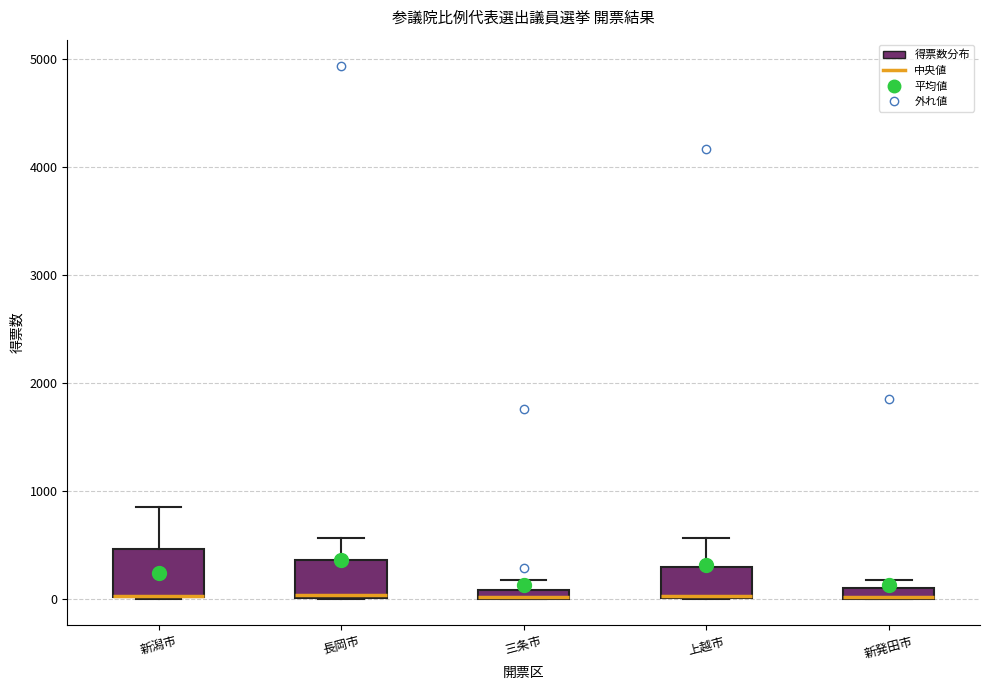

Where does the upper whisker of the box for 長岡市 end on the y-axis? The values are not printed on the chart, so give them approximately, as read against the axis.

600